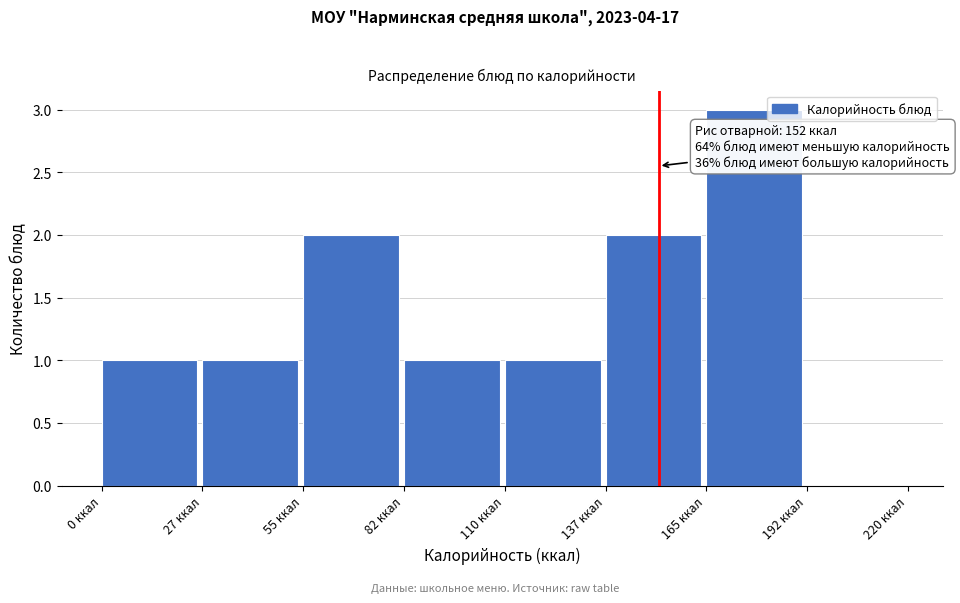

Which range on the x-axis has the tallest bar?

165.0 to 192.5